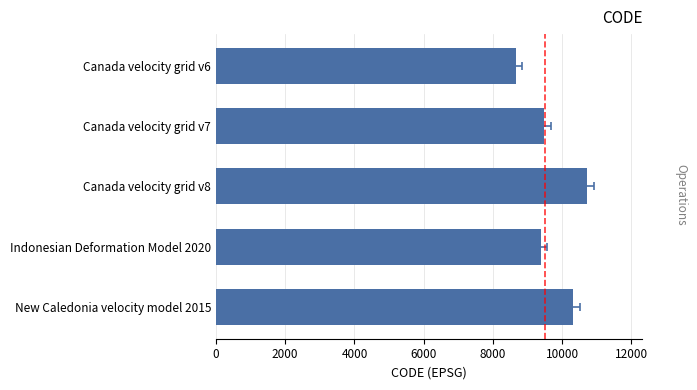

What is the ratio of the value at Canada velocity grid v8 to the value at Indonesian Deformation Model 2020?

1.1